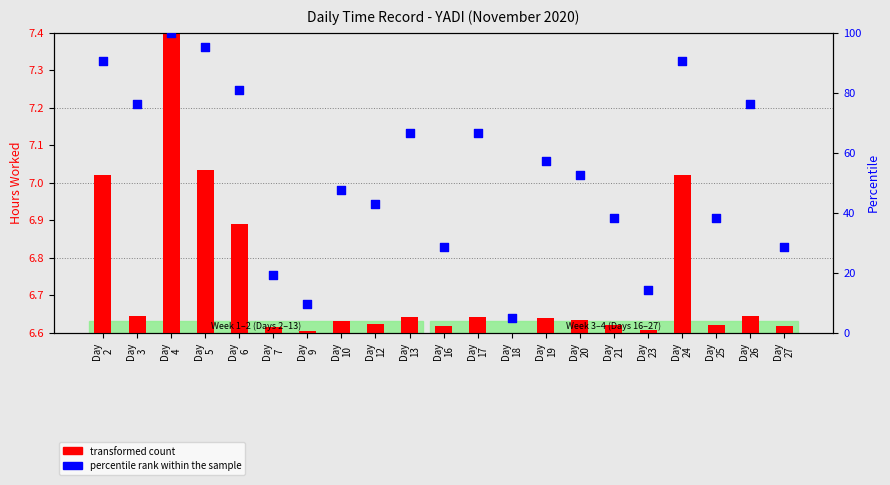

Which series contains the lowest Y value?

transformed count